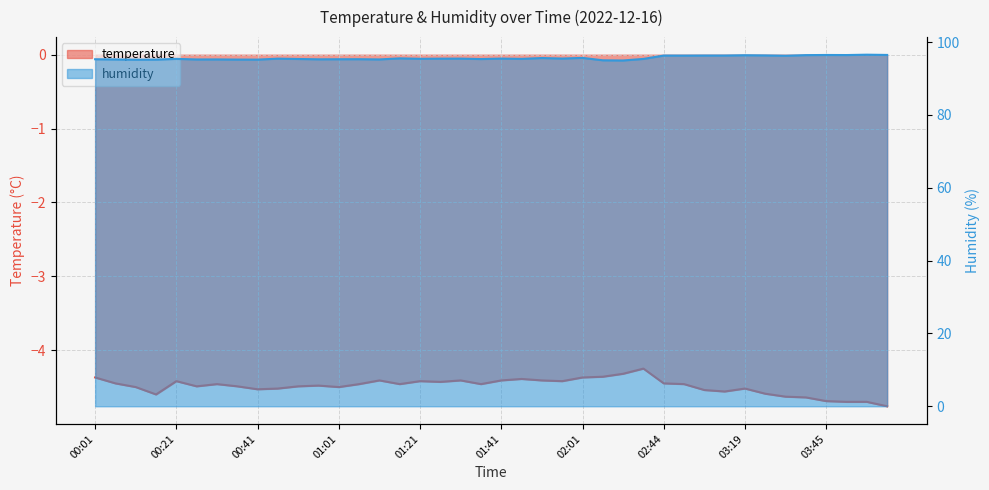

Reading right to left, transcribe all the data shown in this chart.

temperature: -4.8	-4.7	-4.7	-4.7	-4.6	-4.6	-4.6	-4.5	-4.6	-4.5	-4.5	-4.5	-4.2	-4.3	-4.4	-4.4	-4.4	-4.4	-4.4	-4.4	-4.5	-4.4	-4.4	-4.4	-4.5	-4.4	-4.5	-4.5	-4.5	-4.5	-4.5	-4.5	-4.5	-4.5	-4.5	-4.4	-4.6	-4.5	-4.5	-4.4
humidity: 96.5	96.6	96.5	96.5	96.4	96.3	96.4	96.4	96.3	96.3	96.3	96.3	95.4	95.0	95.0	95.7	95.5	95.6	95.4	95.5	95.4	95.5	95.5	95.4	95.5	95.3	95.3	95.3	95.3	95.4	95.5	95.2	95.2	95.3	95.2	95.4	95.2	95.2	95.3	95.3